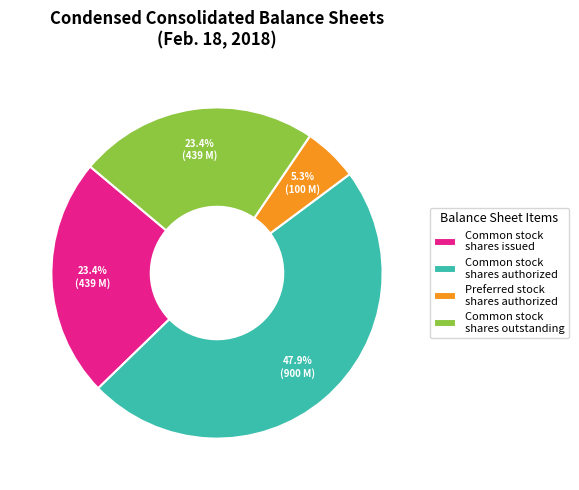

Which has a higher value, Common stock shares authorized or Common stock shares outstanding?

Common stock shares authorized